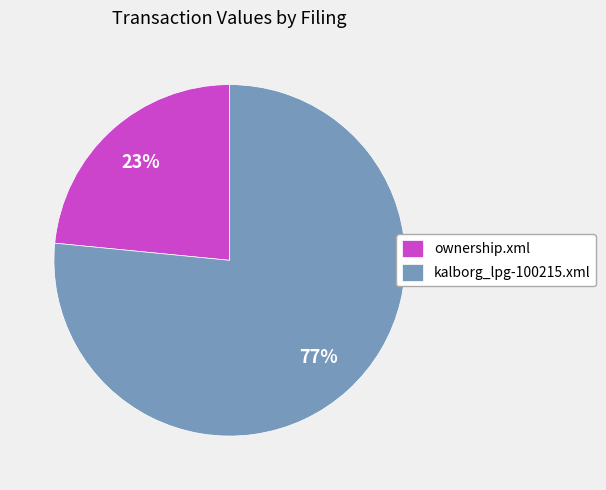

Is there a majority slice in this chart?

Yes